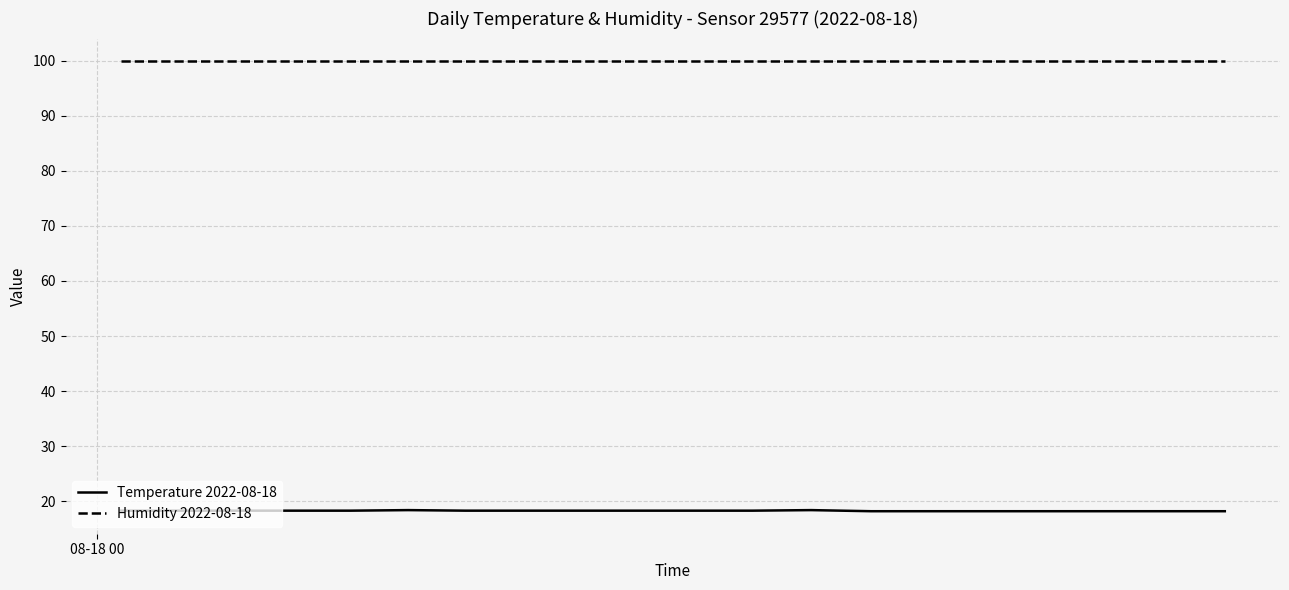

Which series has the largest total across all categories?

Humidity 2022-08-18